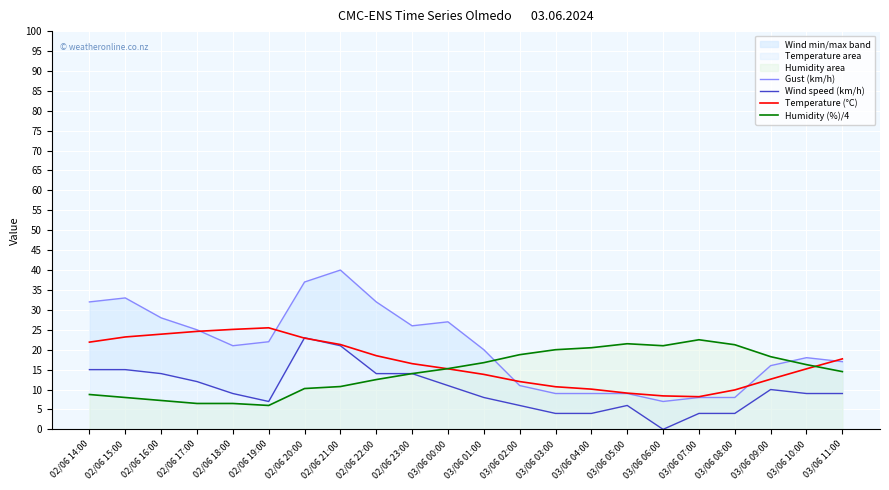

True or false: Humidity (%)/4 and Gust (km/h) cross at least once.

True